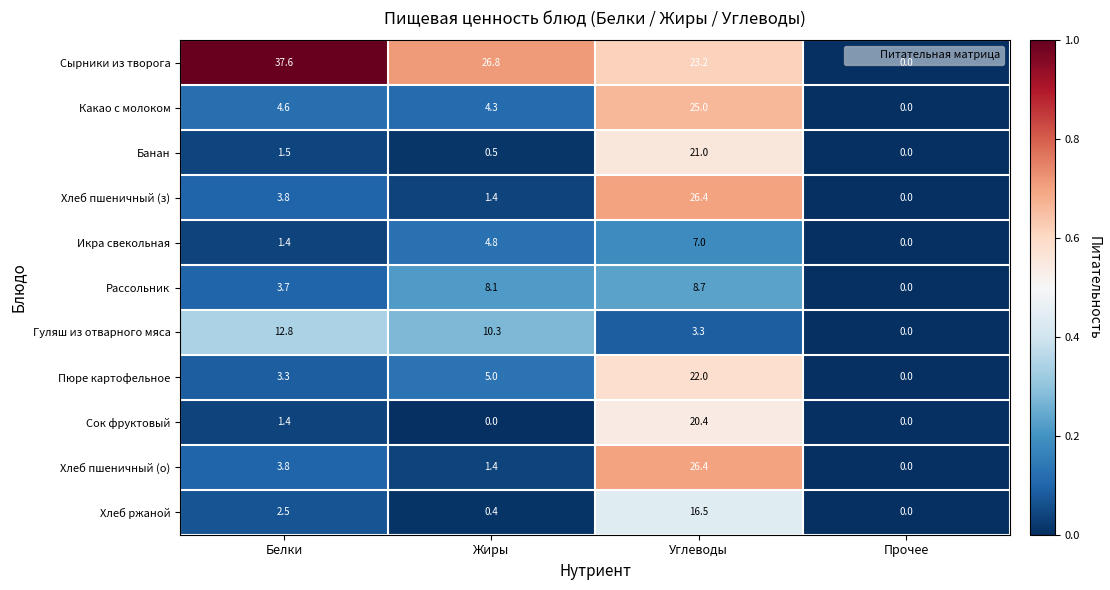

At which label does Хлеб пшеничный (з) reach its minimum?

Прочее